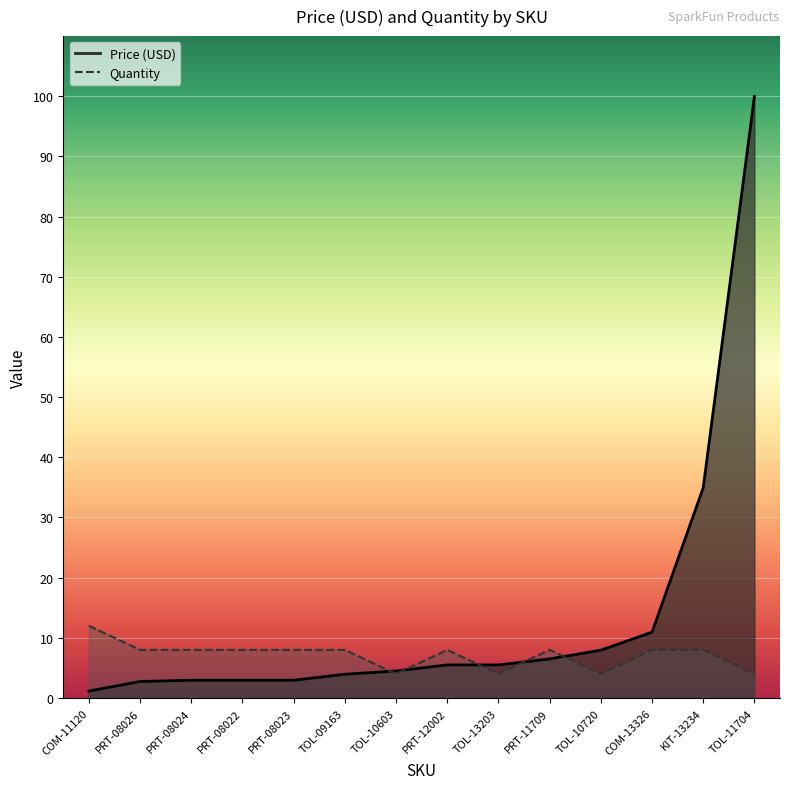

How many times do Price (USD) and Quantity cross each other?

5